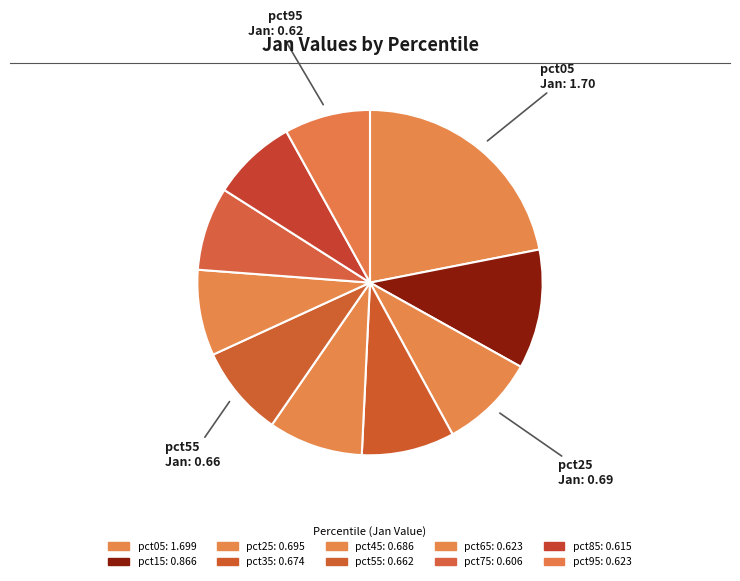

Rank the categories by value from lowest to highest.

pct75, pct85, pct65, pct95, pct55, pct35, pct45, pct25, pct15, pct05